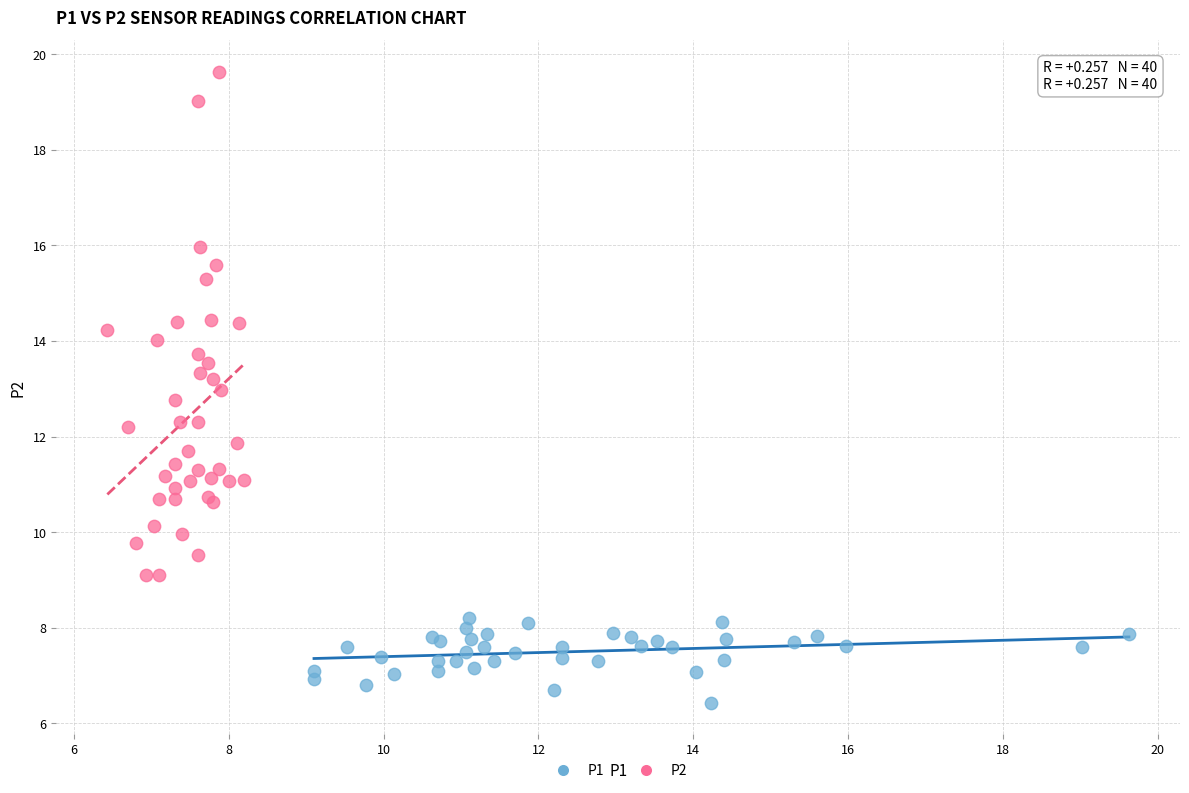

Which series has the largest Y range (max minus min)?

P2